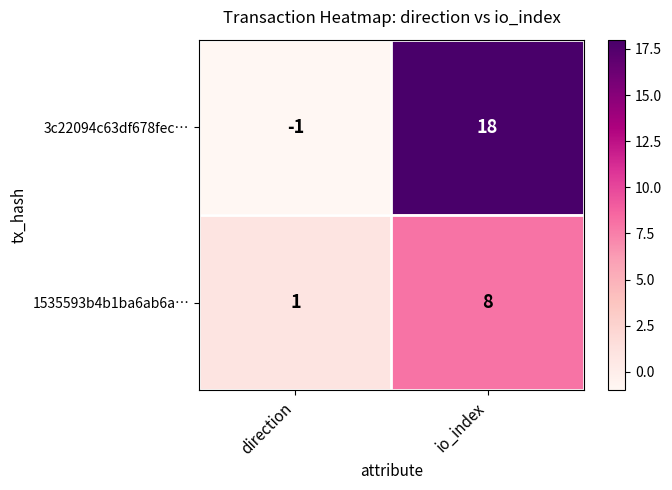

Is it true that 1535593b4b1ba6ab6a… equals 8 at io_index?

True